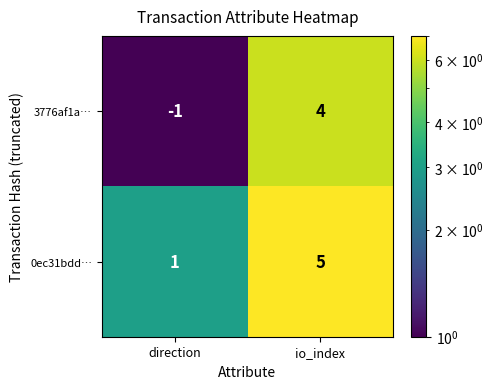

List the series in order of their overall mean, lowest first.

3776af1a…, 0ec31bdd…